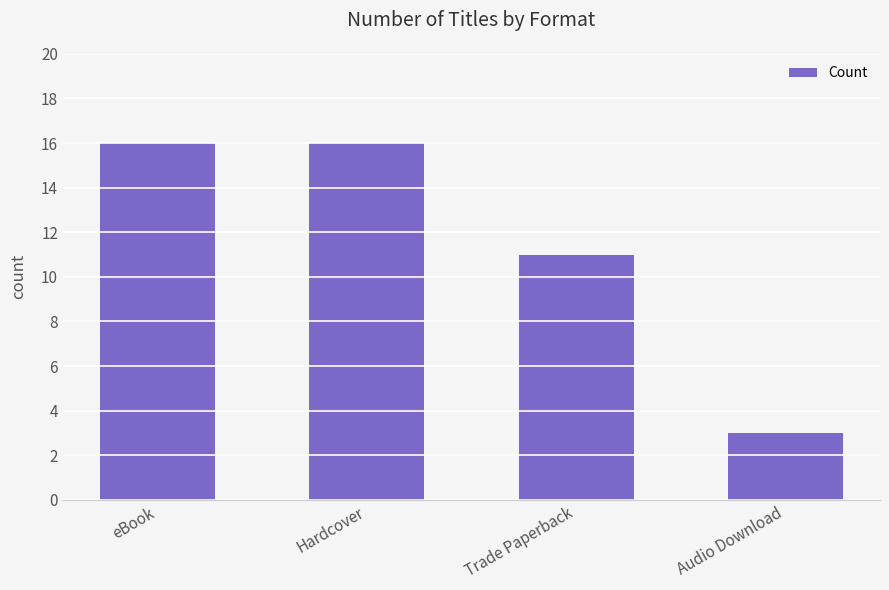

Which label corresponds to the smallest value in the chart?

Audio Download